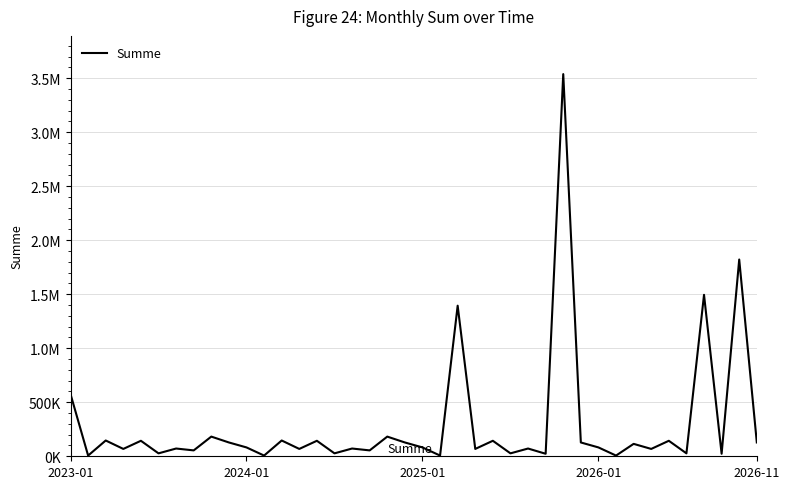

Is this an area chart (filled region under the line)?

No